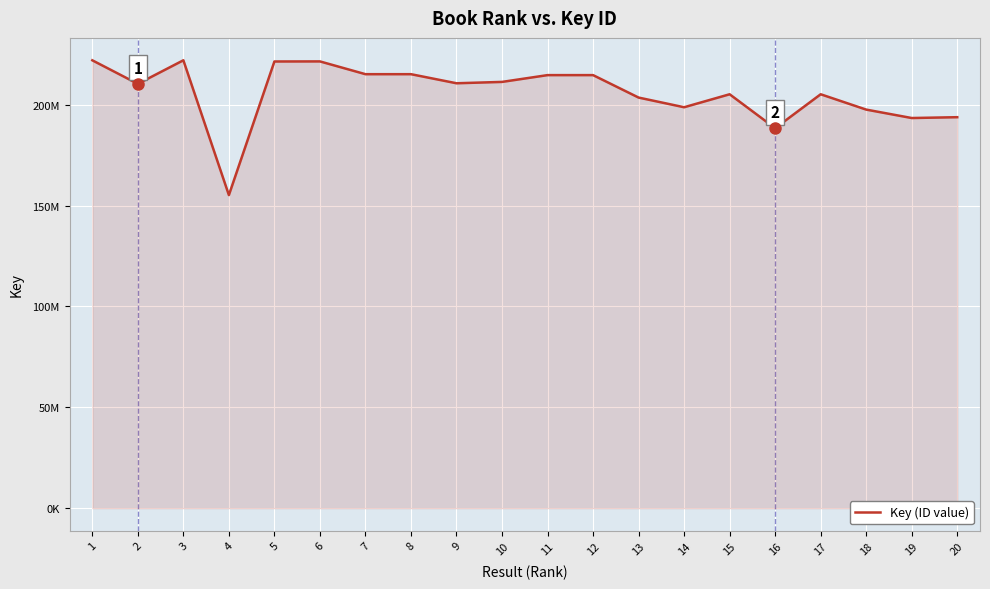

What is the change in value from 1 to 3?

+11472